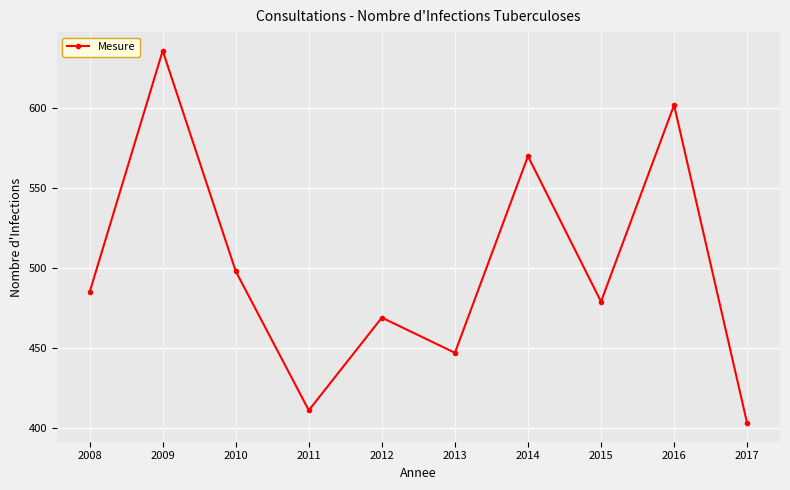

What is the difference between the second highest and second lowest values?

191